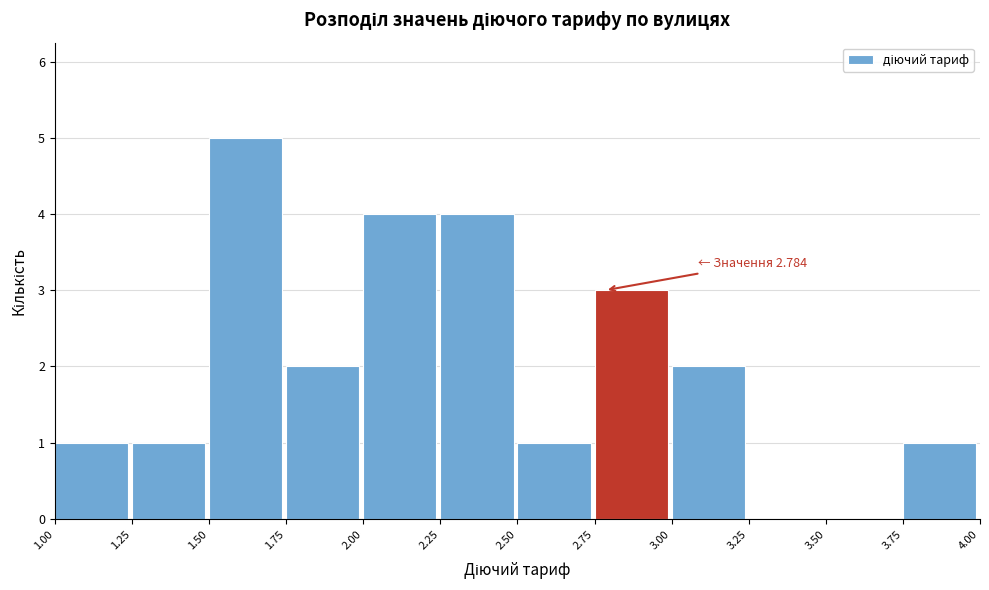

Over which range of the x-axis is the bar tallest?

1.50 to 1.75